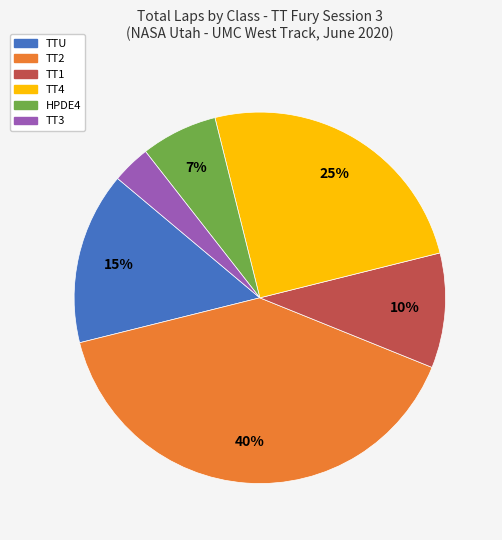

To the nearest percent, what is the difference between the largest and smallest slice percentages?

37%